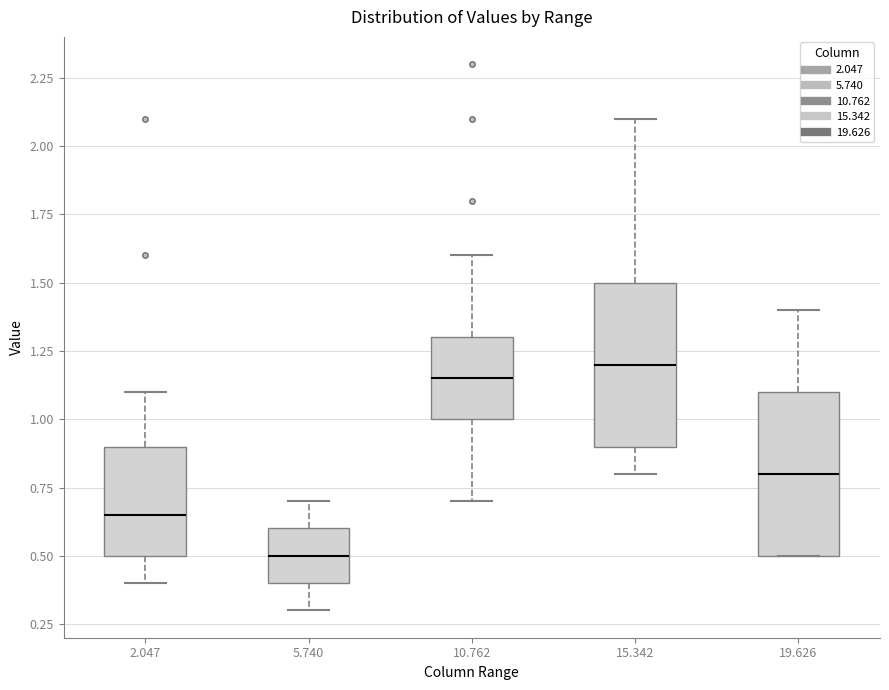

Reading left to right, read every box against the y-axis: the position of its median line, the range the box covers, and the ends of its whiskers. The values are not printed on the chart, so give them approximately, as read against the axis.

2.047: median 0.65, box 0.50 to 0.90, whiskers 0.40 to 1.10
5.740: median 0.50, box 0.40 to 0.60, whiskers 0.30 to 0.70
10.762: median 1.15, box 1.00 to 1.30, whiskers 0.70 to 1.60
15.342: median 1.20, box 0.90 to 1.50, whiskers 0.80 to 2.10
19.626: median 0.80, box 0.50 to 1.10, whiskers 0.50 to 1.40